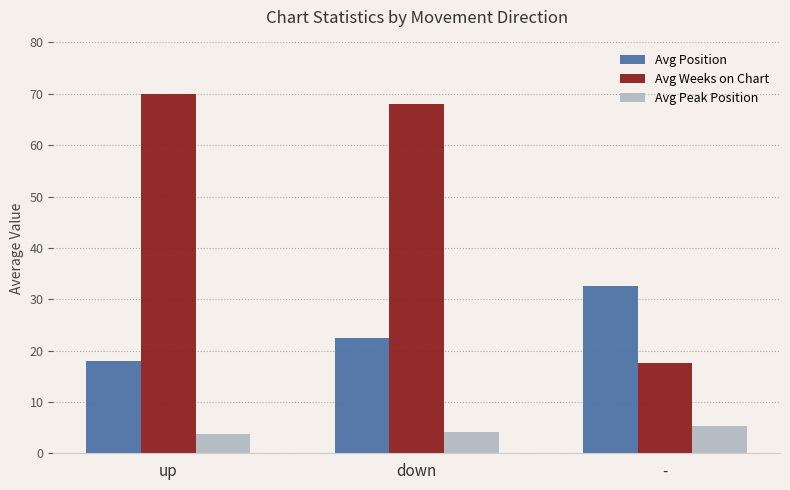

Which series has the widest spread of values?

Avg Weeks on Chart